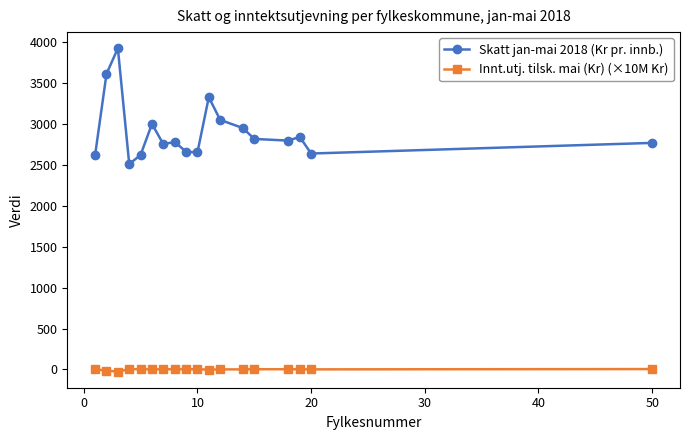

How many data points in Skatt jan-mai 2018 (Kr pr. innb.) are less than 2795?

9